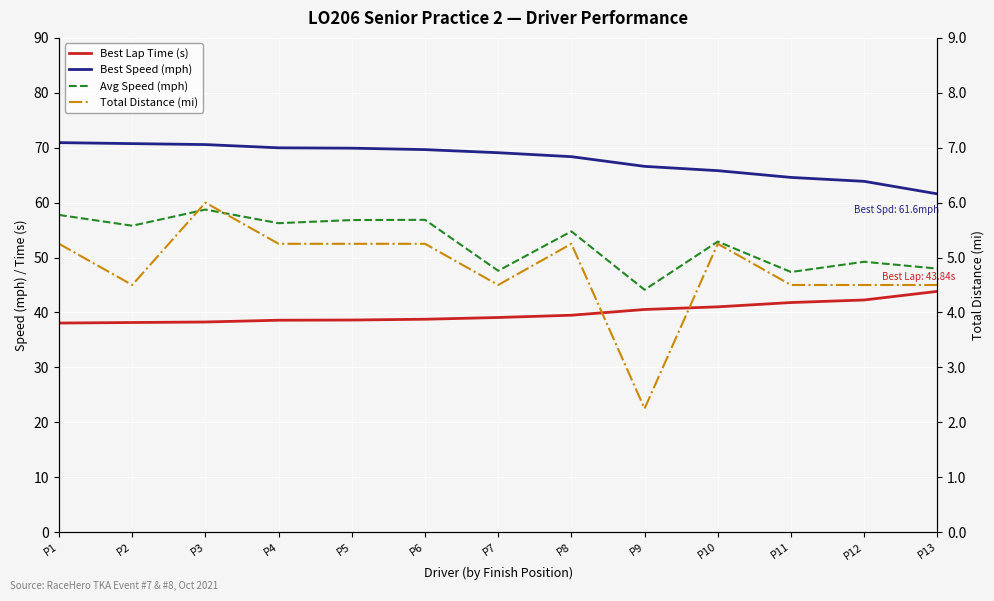

Is the value of Avg Speed (mph) at P8 greater than the value of Total Distance (mi) at P13?

Yes